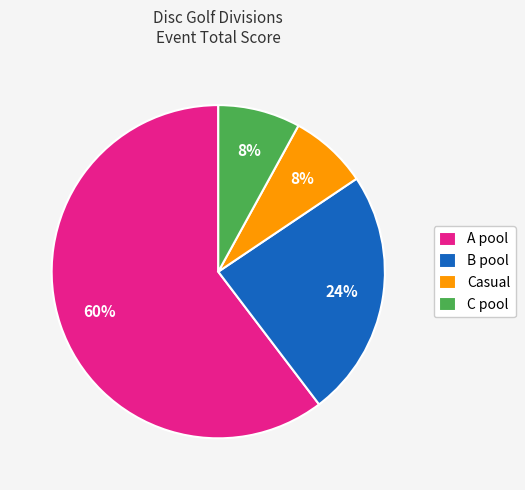

To the nearest percent, what portion does A pool represent?

60%